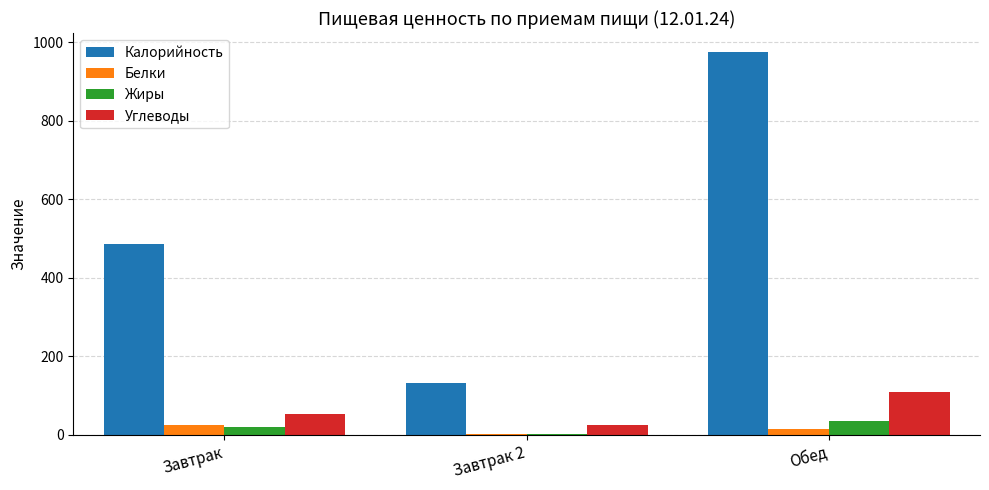

What is the total value across all series at Завтрак 2?

160.5